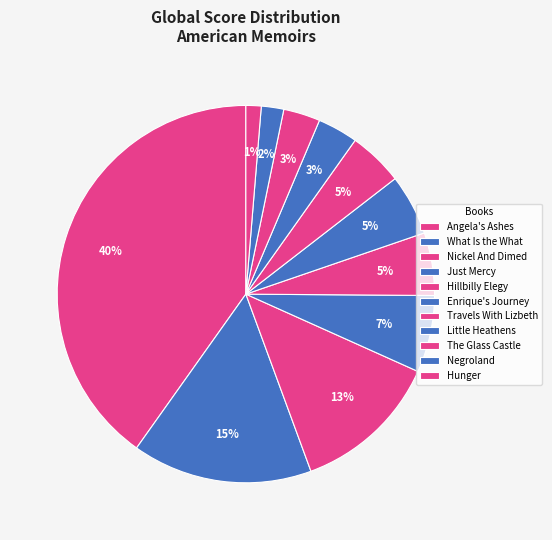

To the nearest percent, what portion does Hillbilly Elegy represent?

5%